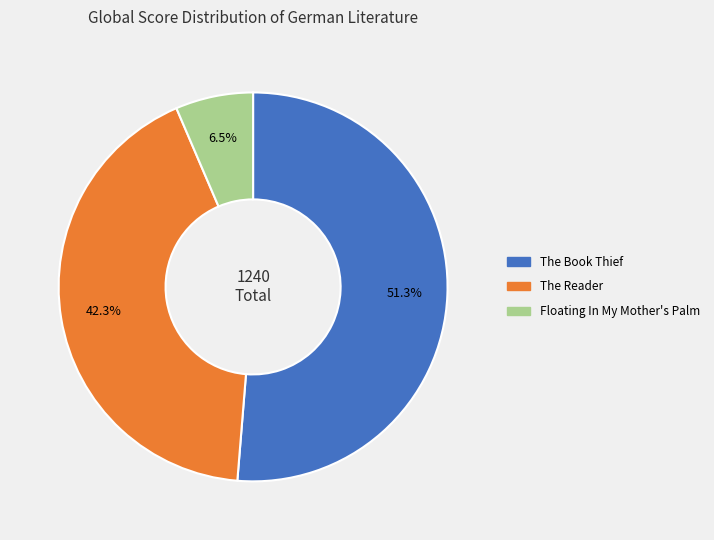

What is the majority slice?

The Book Thief